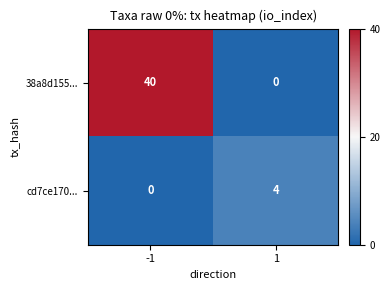

What is the spread (max minus min) of values at 1?

4